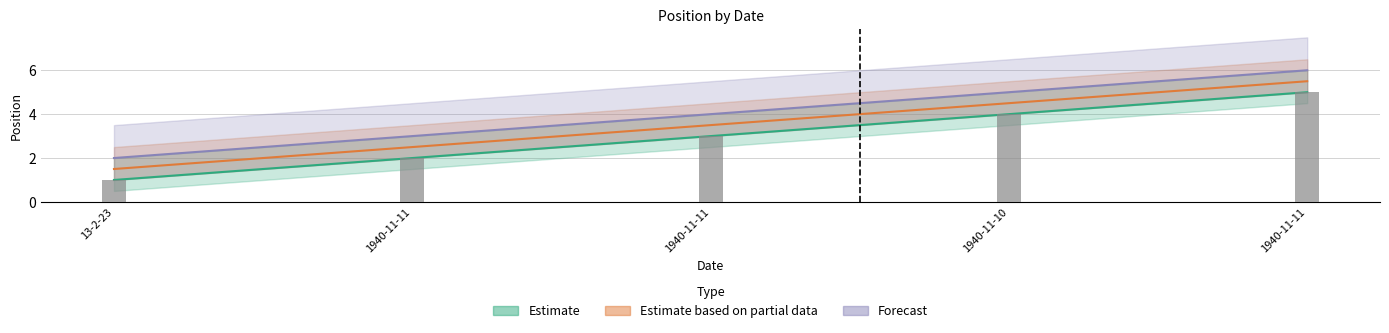

What is the average value of the Forecast series?

4.0